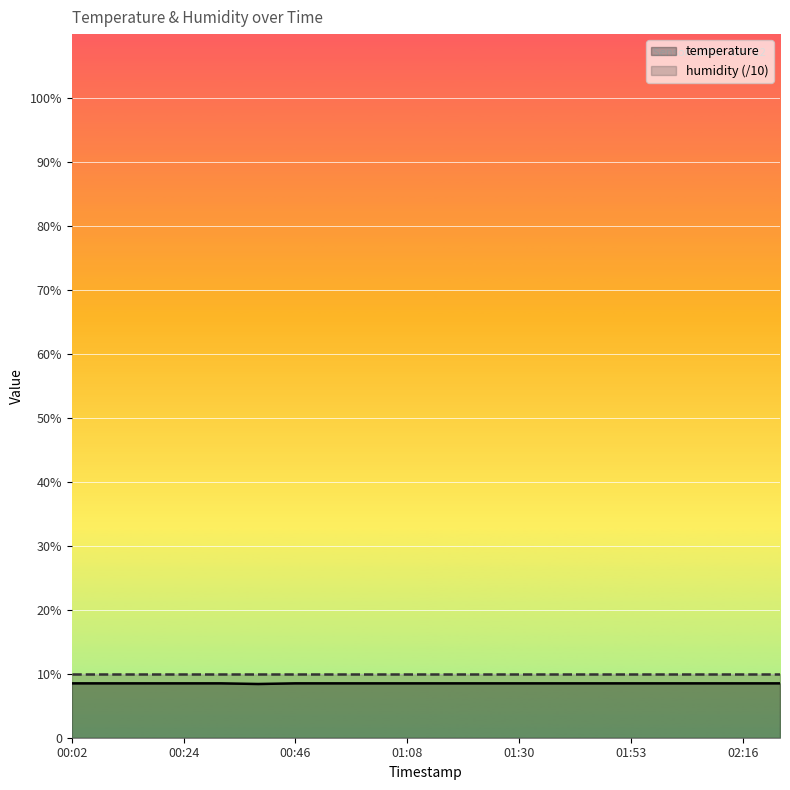

Reading left to right, list all the values displayed in this chart.

temperature: 8.5	8.5	8.5	8.5	8.5	8.4	8.5	8.5	8.5	8.5	8.5	8.5	8.5	8.5	8.5	8.5	8.5	8.5	8.5	8.5
humidity (/10): 10.0	10.0	10.0	10.0	10.0	10.0	10.0	10.0	10.0	10.0	10.0	10.0	10.0	10.0	10.0	10.0	10.0	10.0	10.0	10.0